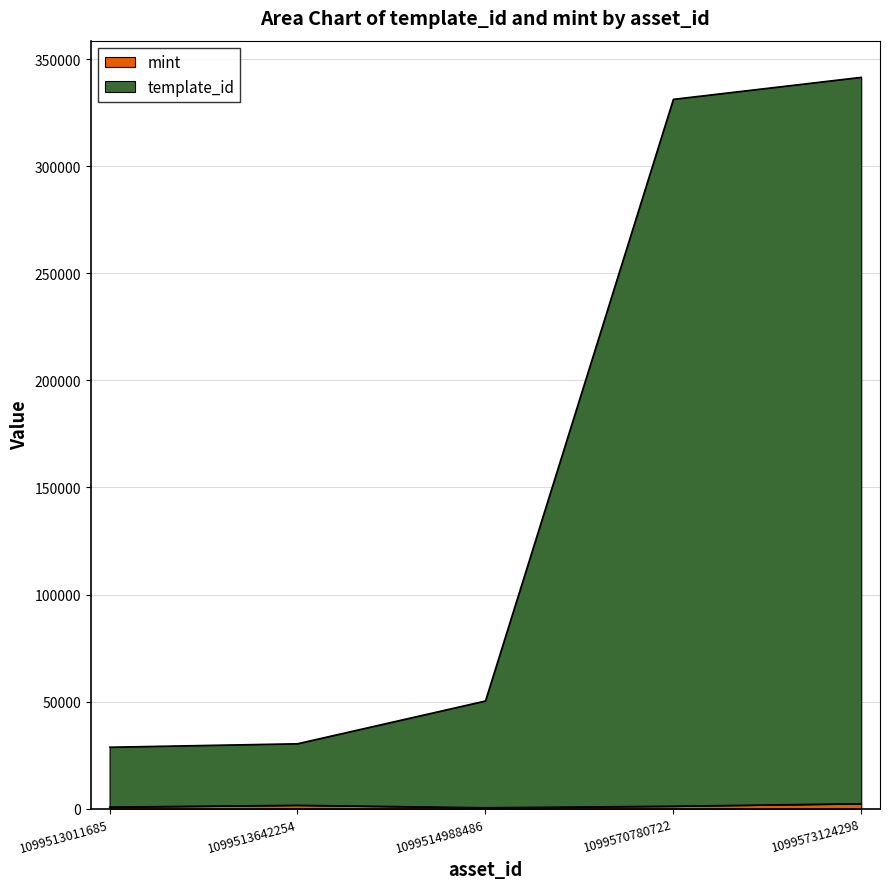

List the series in order of their peak value, lowest first.

mint, template_id